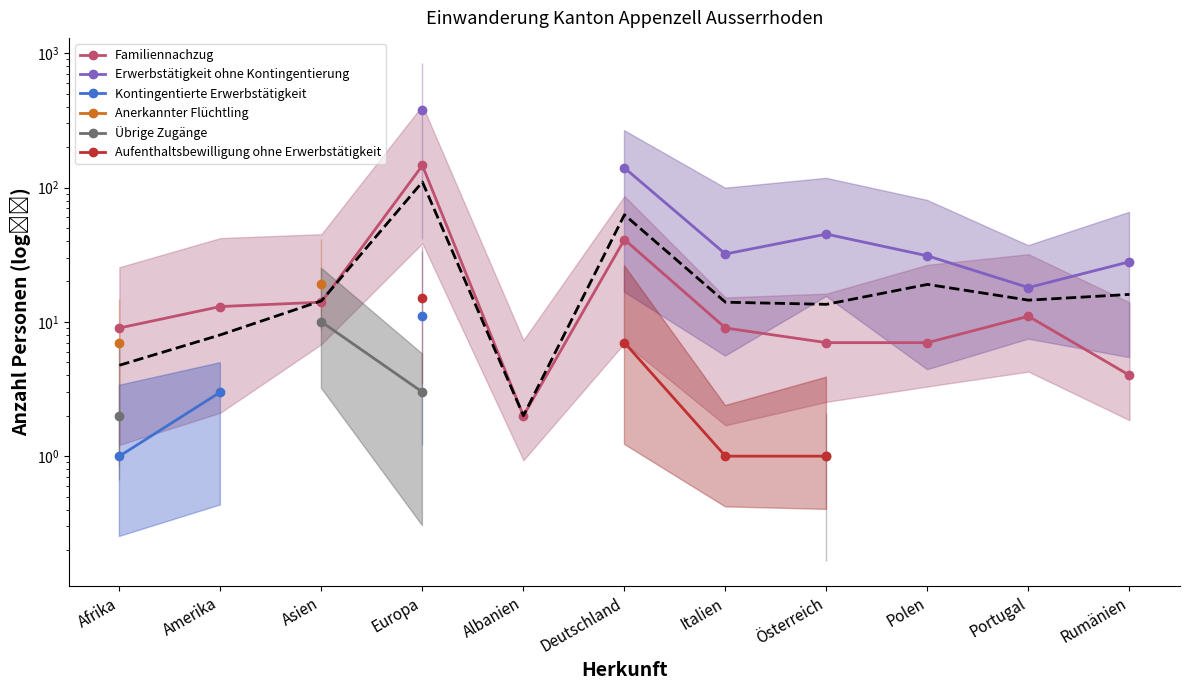

Which series has the widest spread of values?

Familiennachzug